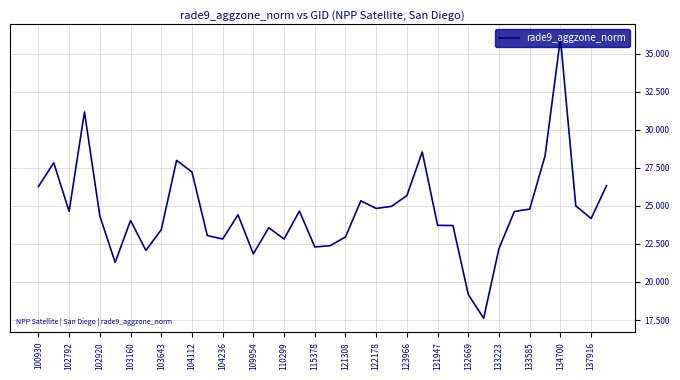

What is the smallest value displayed?

17.6